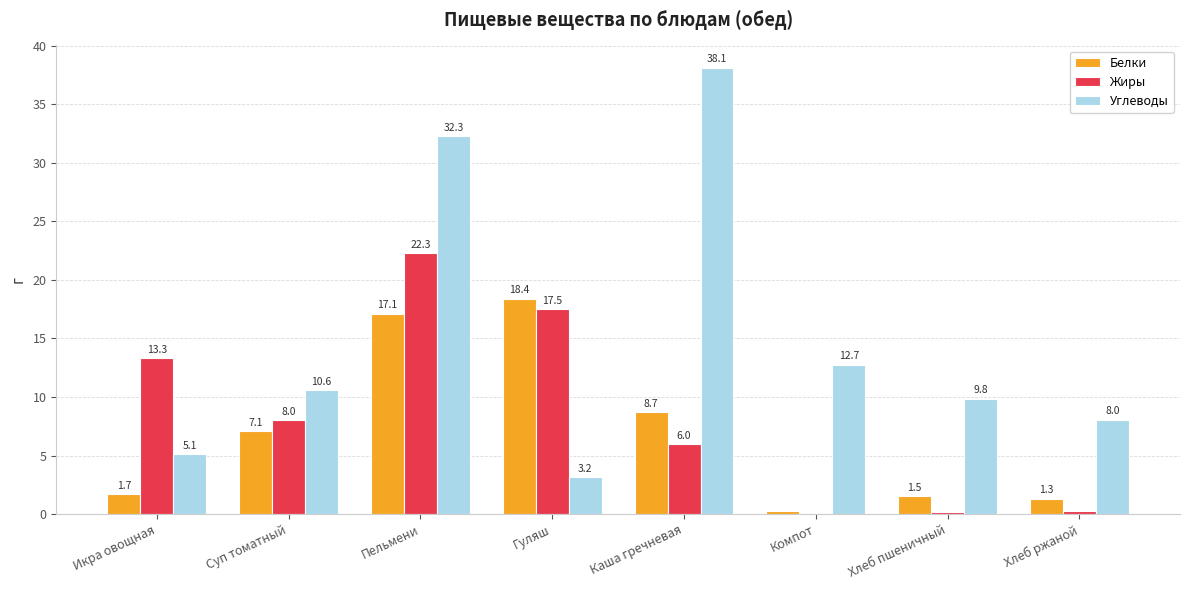

What is the sum of the Жиры values at Гуляш and Хлеб ржаной?

17.7